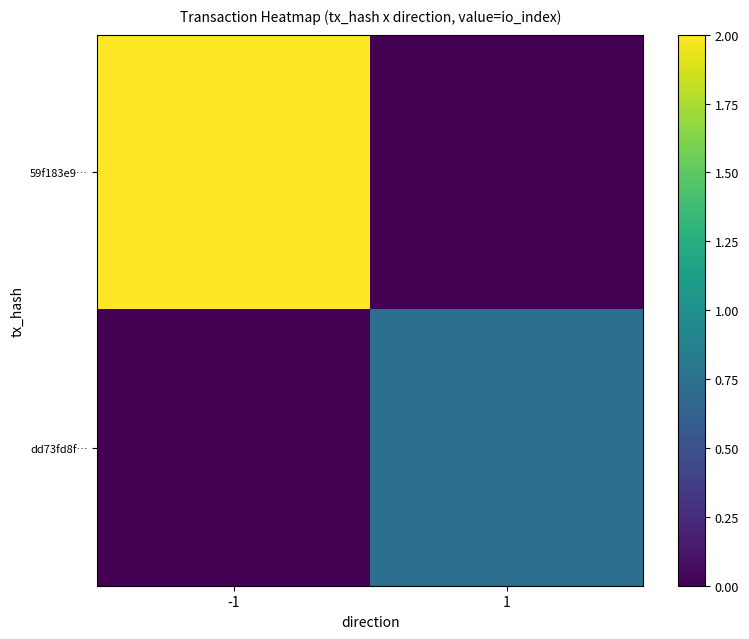

How many distinct data groups are displayed?

2